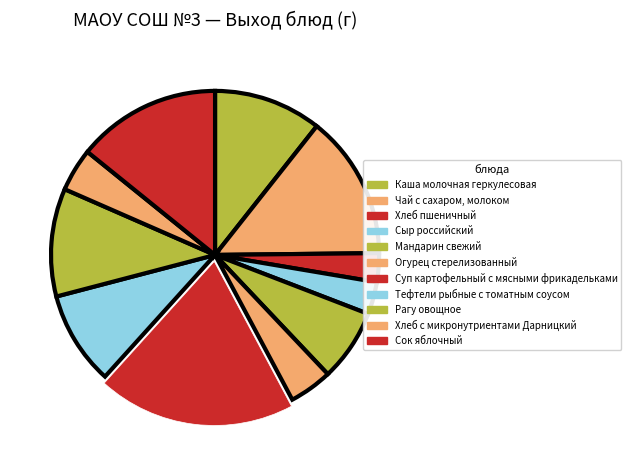

Approximately how many times larger is the value at Суп картофельный с мясными фрикадельками compared to Хлеб пшеничный?

6.9